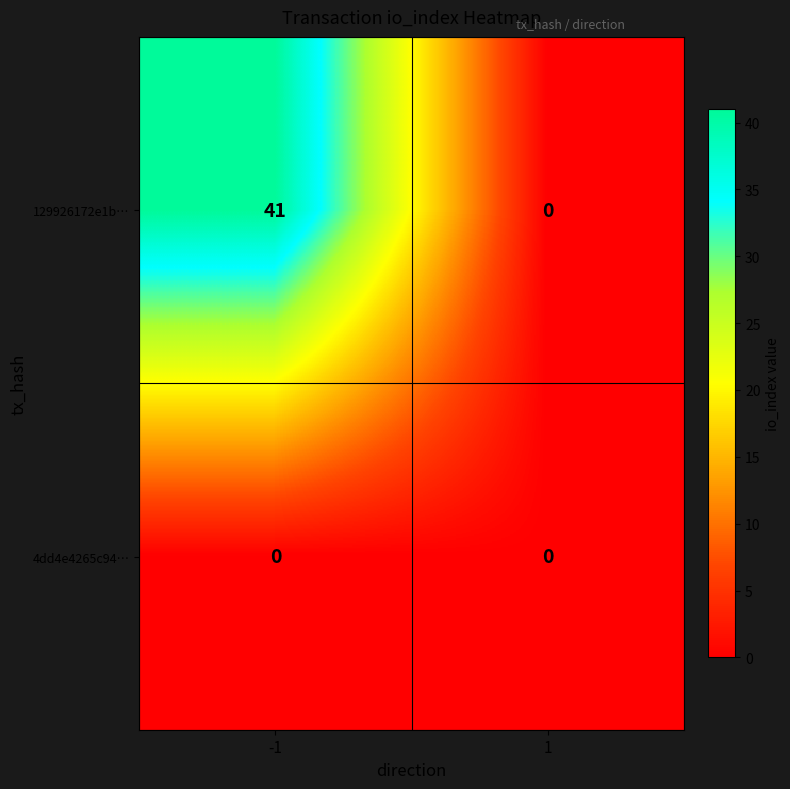

Which series has the largest total across all categories?

129926172e1b…